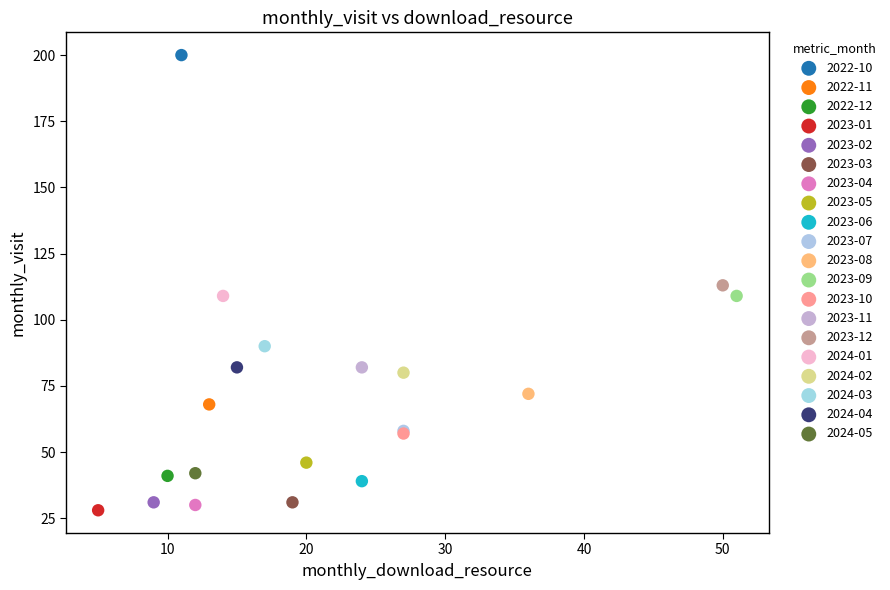

Which series reaches the maximum Y coordinate?

2022-10